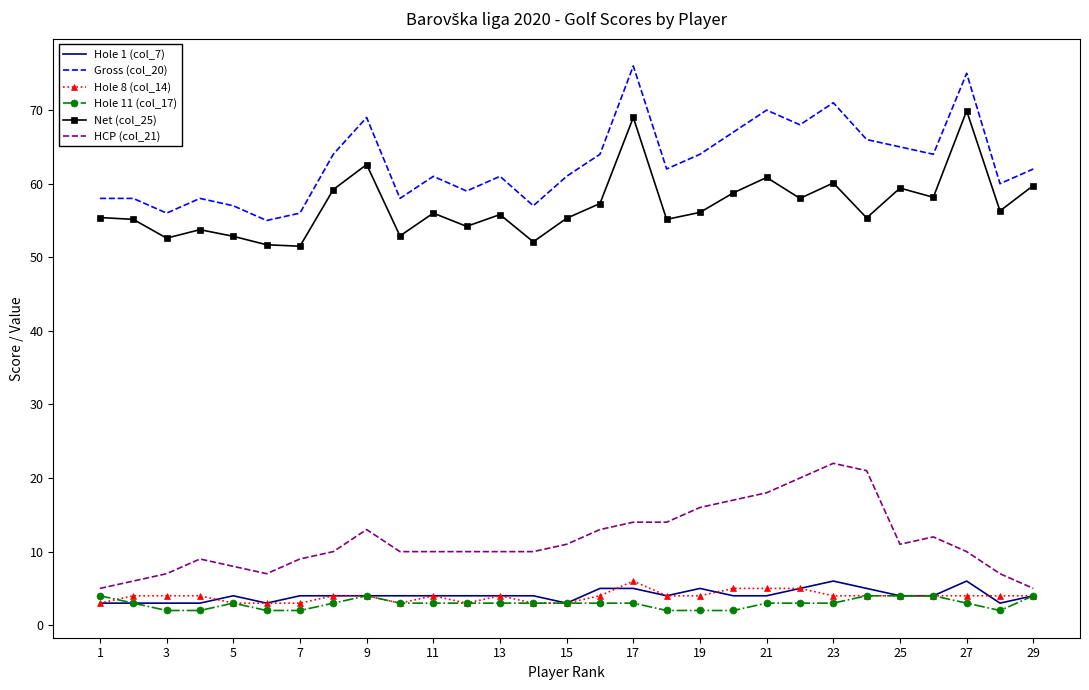

True or false: Gross (col_20) and HCP (col_21) cross at least once.

False